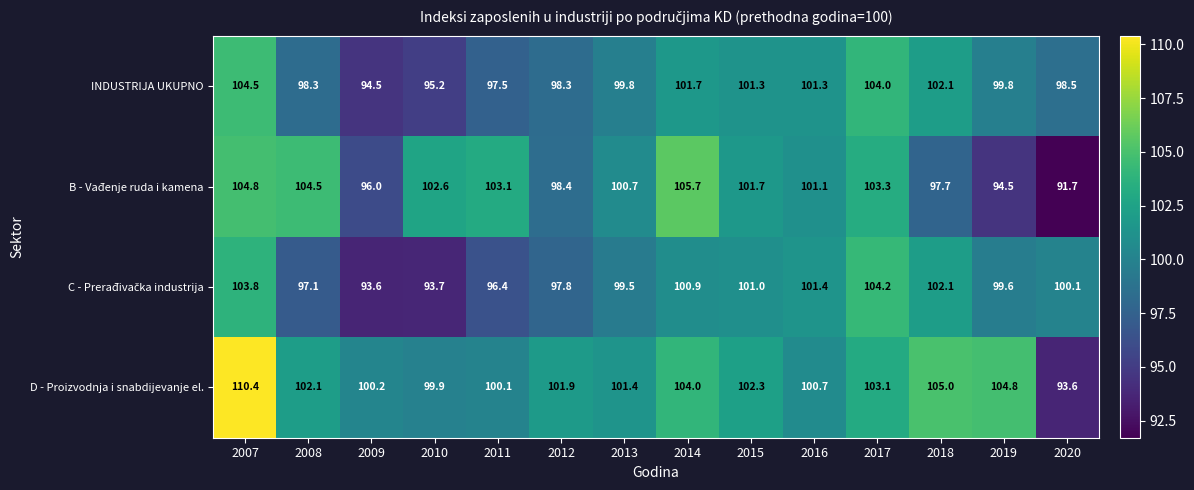

Rank the categories by B - Vađenje ruda i kamena value from highest to lowest.

2014, 2007, 2008, 2017, 2011, 2010, 2015, 2016, 2013, 2012, 2018, 2009, 2019, 2020